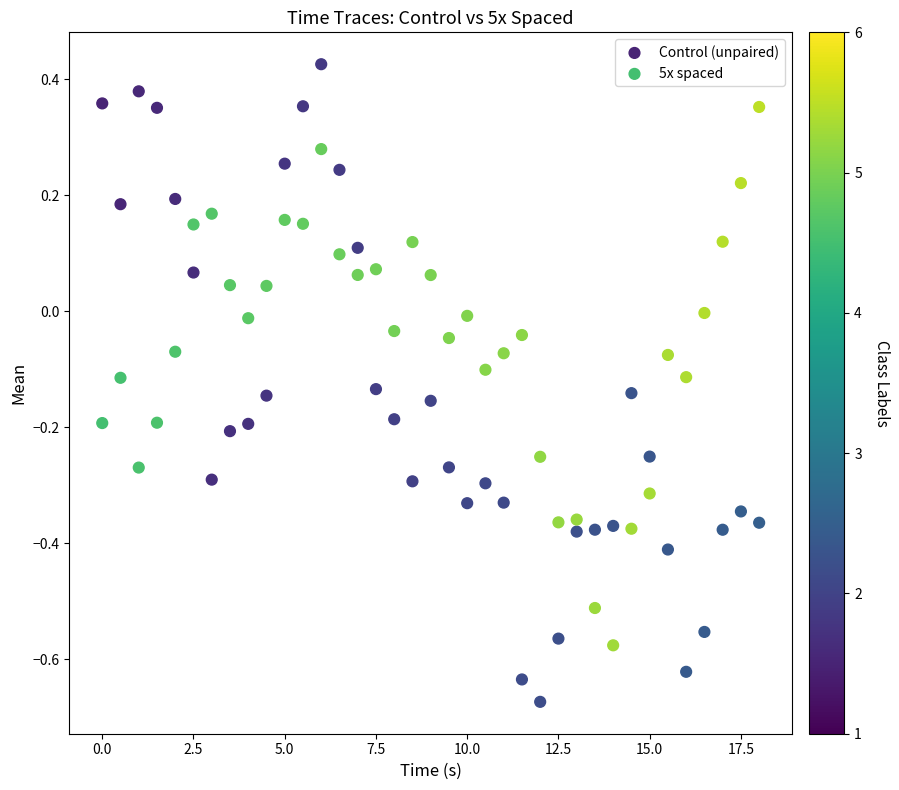

Which series contains the highest Y value?

Control (unpaired)